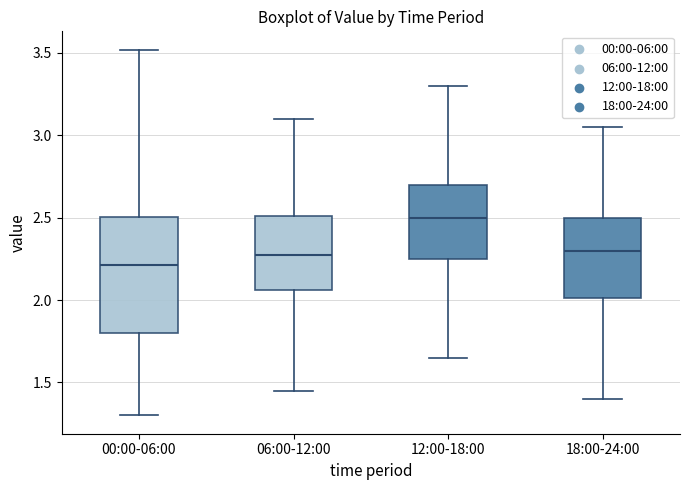

Reading left to right, read every box against the y-axis: the position of its median line, the range the box covers, and the ends of its whiskers. The values are not printed on the chart, so give them approximately, as read against the axis.

00:00-06:00: median 2.20, box 1.80 to 2.50, whiskers 1.30 to 3.50
06:00-12:00: median 2.30, box 2.05 to 2.50, whiskers 1.45 to 3.10
12:00-18:00: median 2.50, box 2.25 to 2.70, whiskers 1.65 to 3.30
18:00-24:00: median 2.30, box 2.00 to 2.50, whiskers 1.40 to 3.05